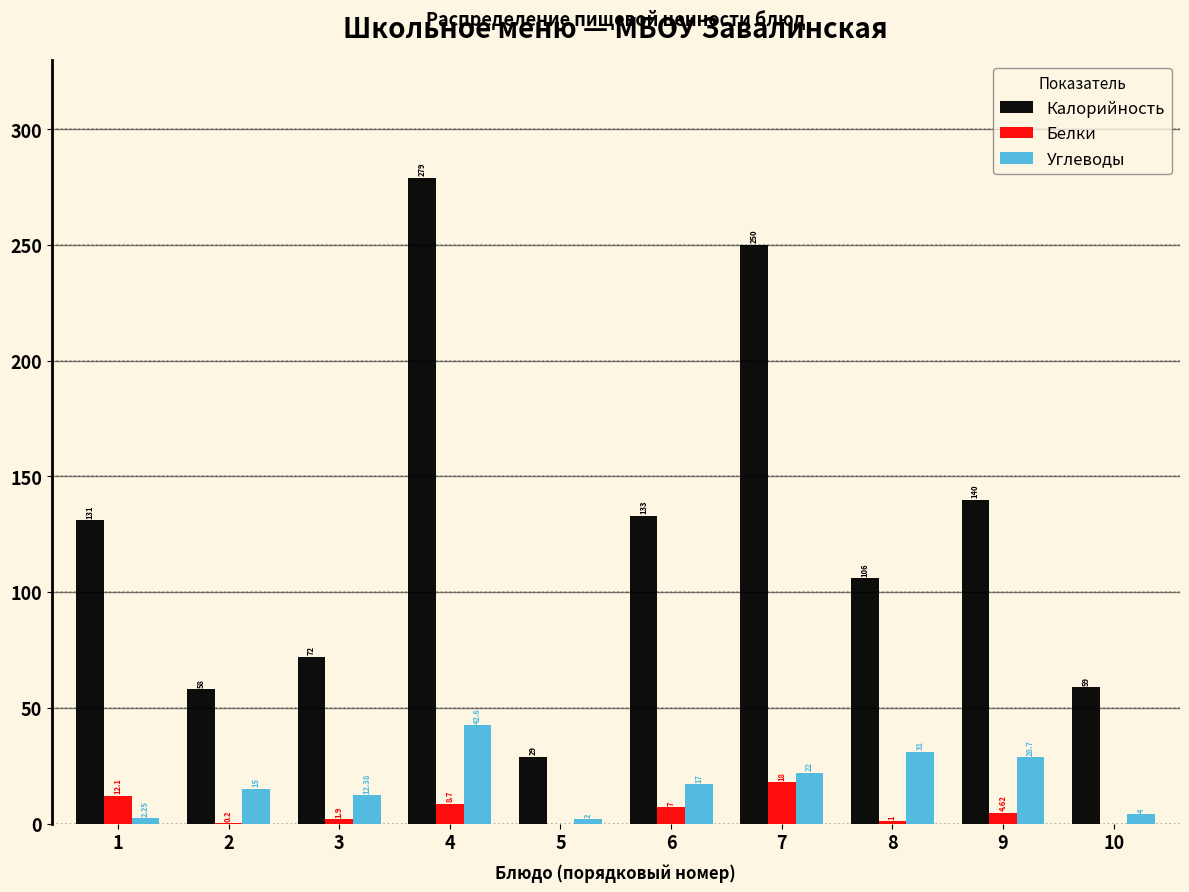

At which category is the sum across all series the highest?

4